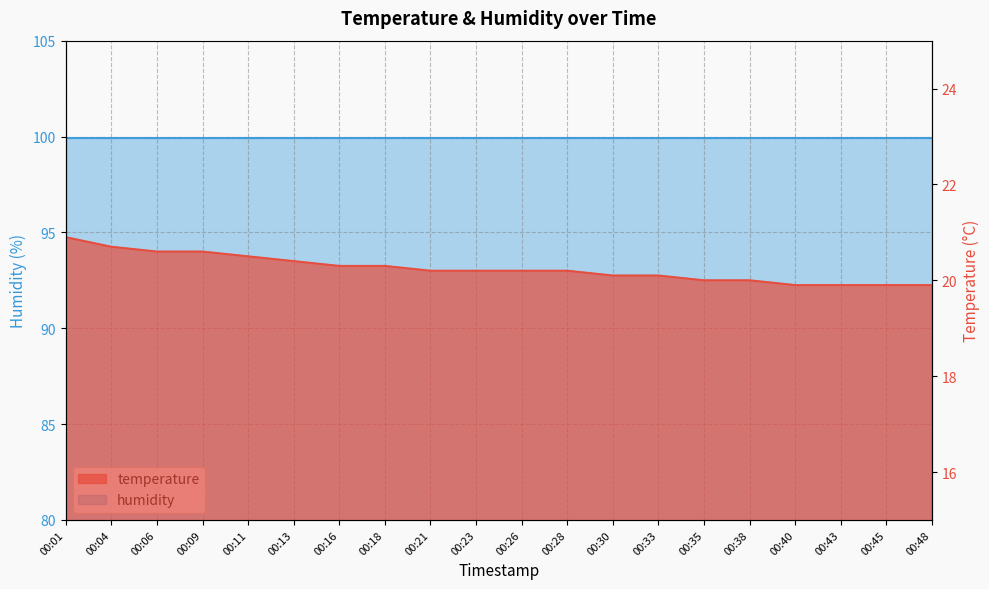

Reading left to right, transcribe all the data shown in this chart.

20.9	20.7	20.6	20.6	20.5	20.4	20.3	20.3	20.2	20.2	20.2	20.2	20.1	20.1	20.0	20.0	19.9	19.9	19.9	19.9